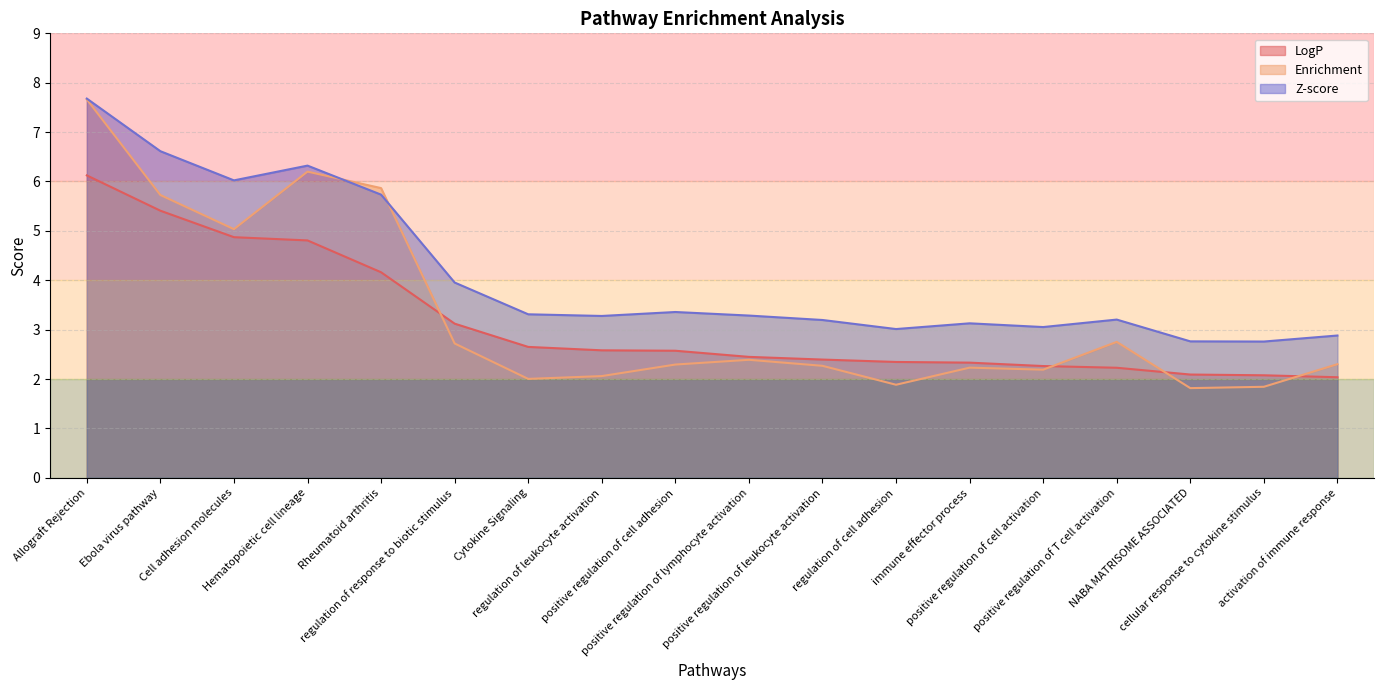

What is the difference between the maximum and minimum values in the Enrichment series?

5.8